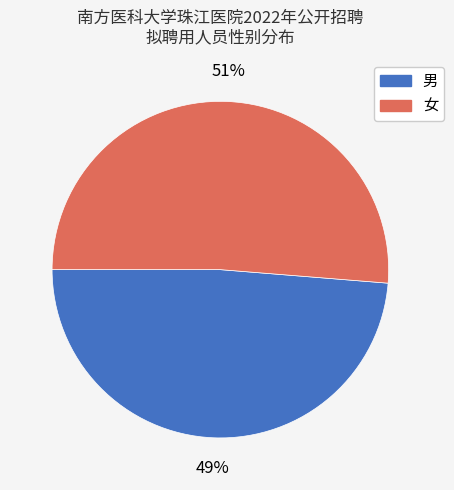

Between 女 and 男, which is larger?

女